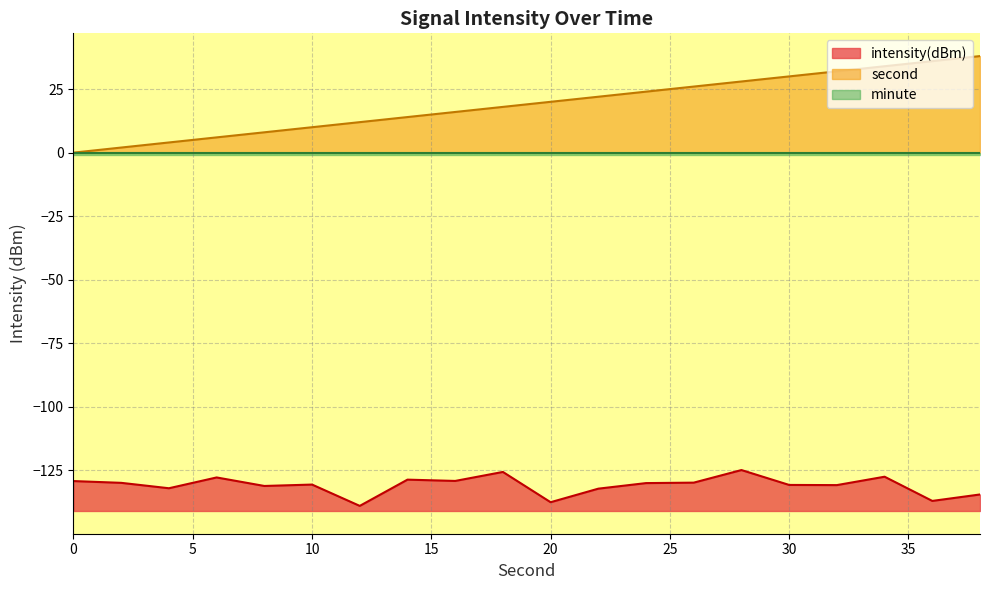

What is the total value across all series at 28?

-96.9